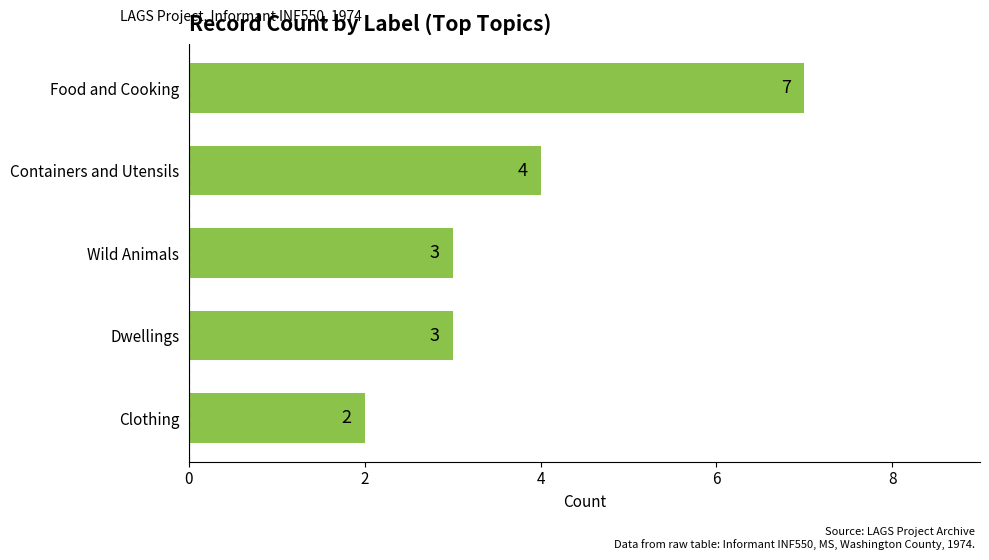

Which category has the highest value across all series?

Food and Cooking